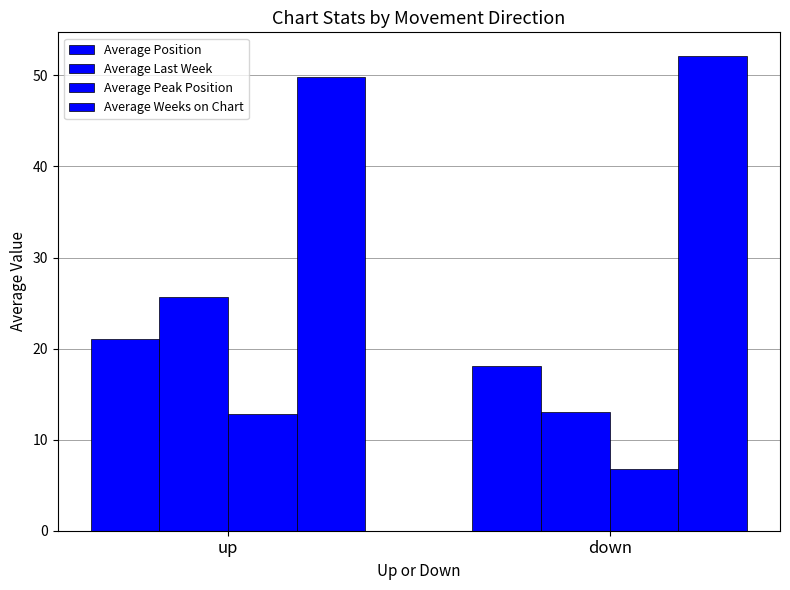

How many values in the Average Weeks on Chart series exceed 52?

1